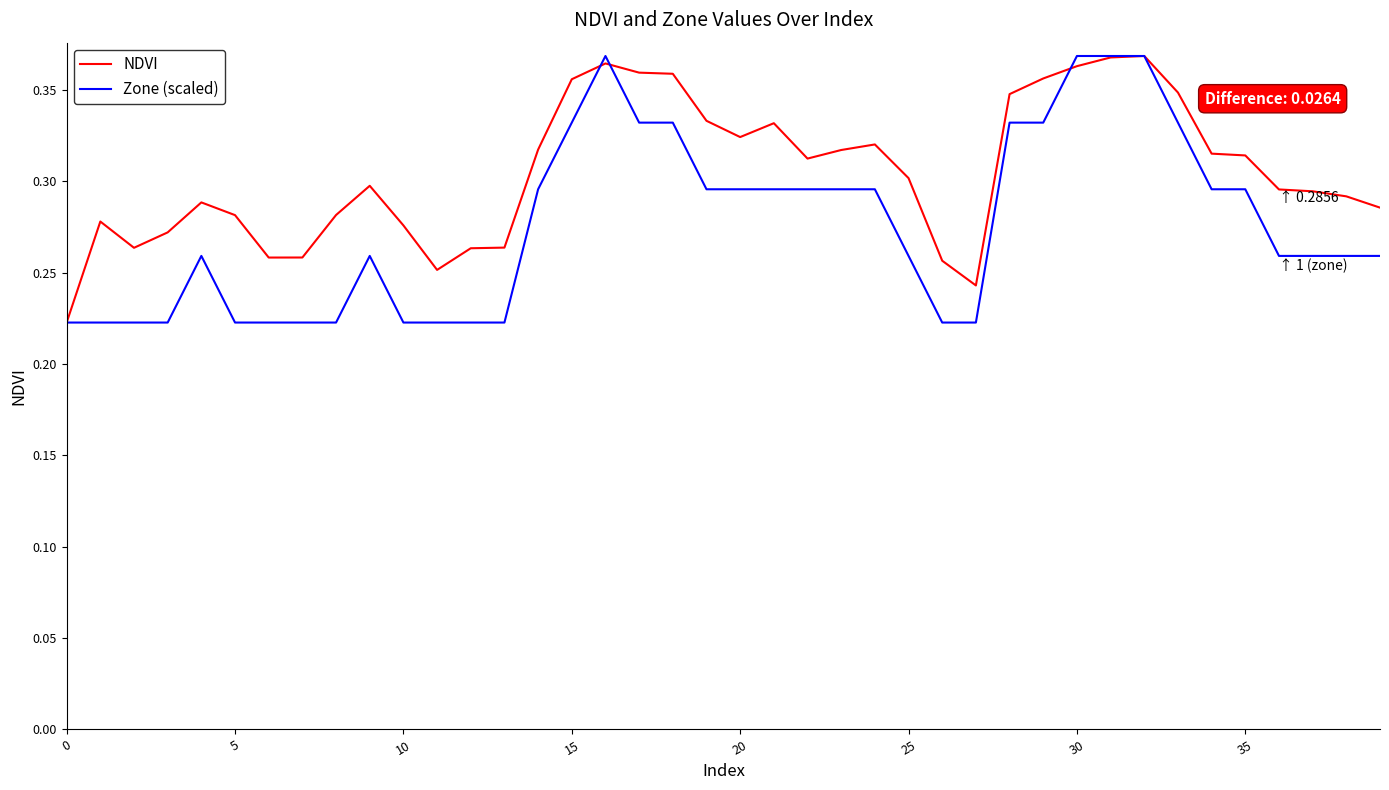

How many NDVI values are between 0 and 1?

40